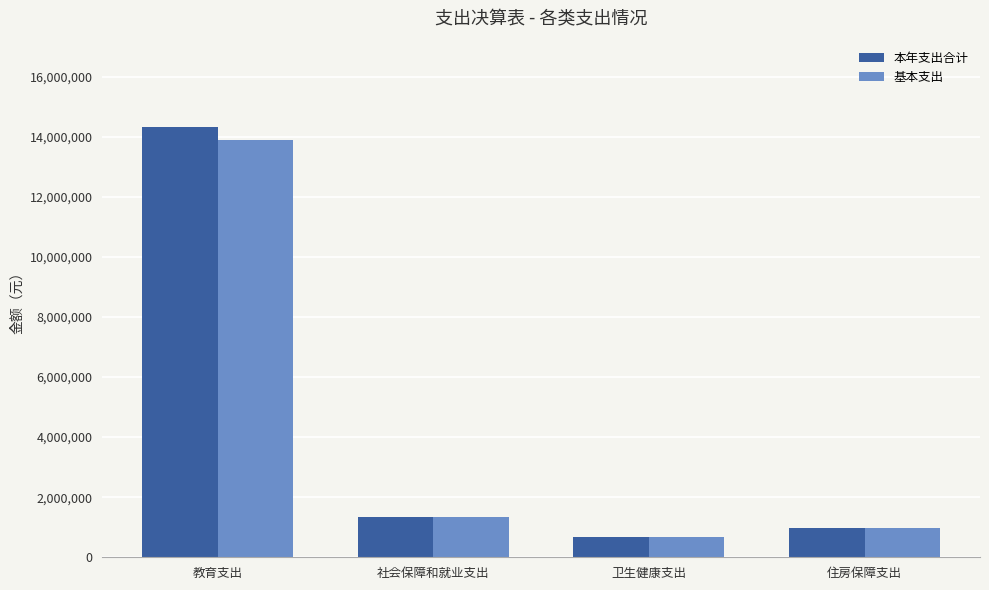

What is the label of the 4th bar from the left?

住房保障支出